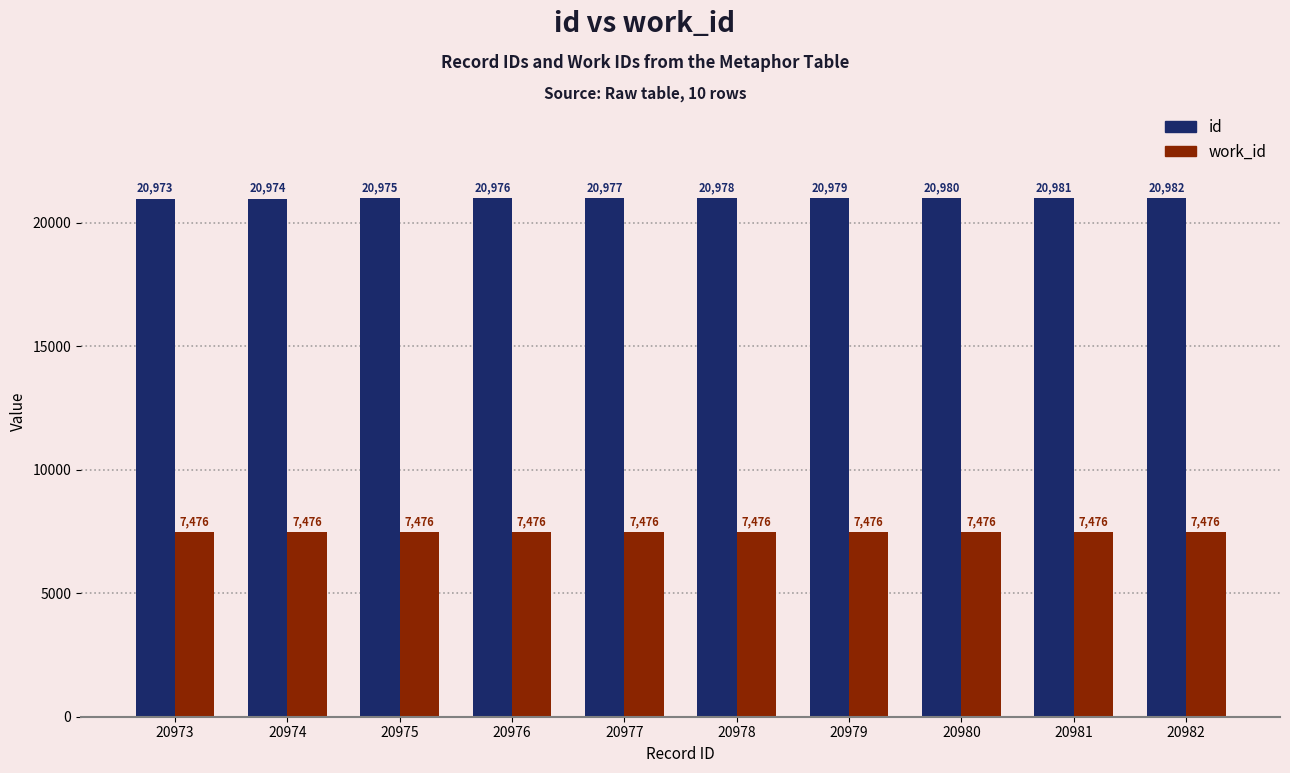

How many bars are there in each group?

2